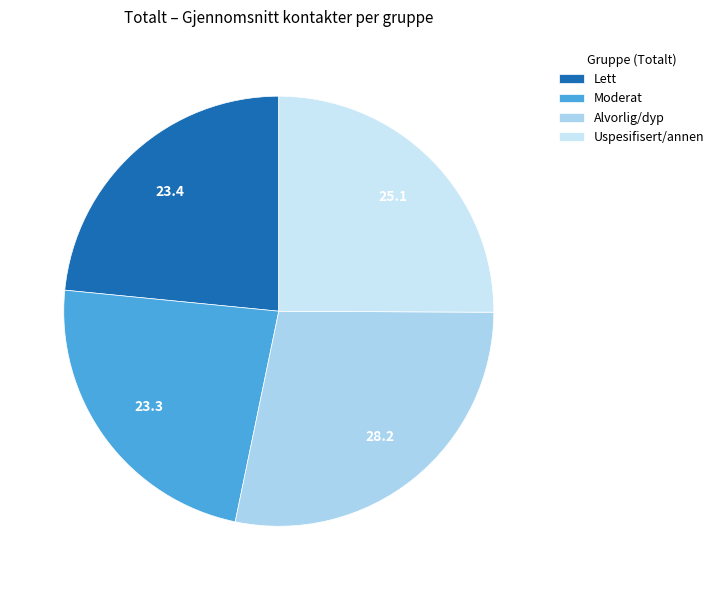

True or false: Moderat accounts for 23% of the total.

True